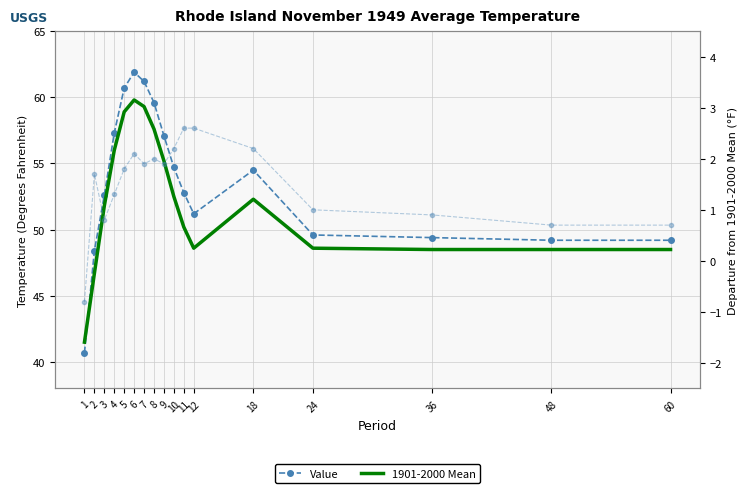

At which category does 1901-2000 Mean reach its first local valley?

12